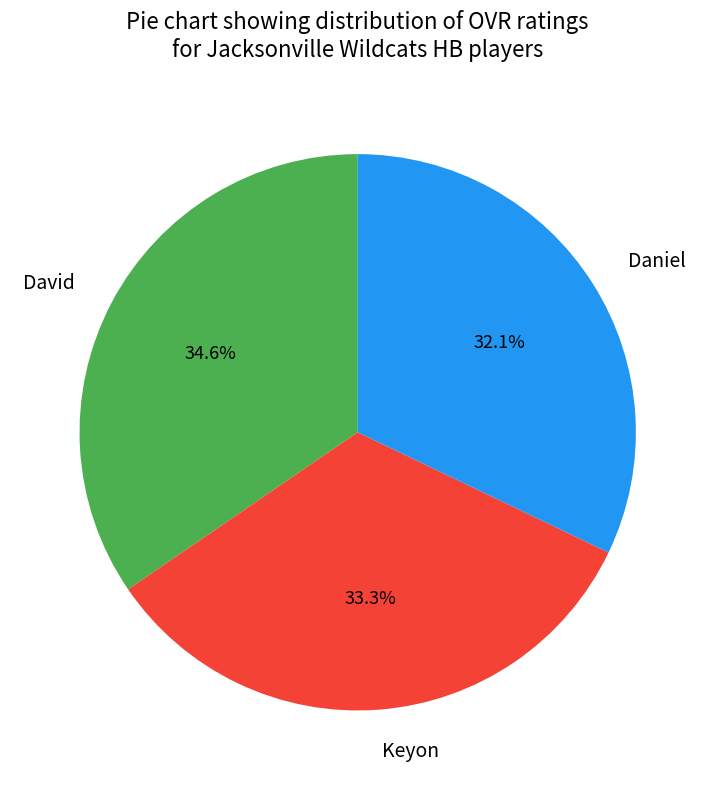

To the nearest percent, what is the difference between the largest and smallest slice percentages?

2%